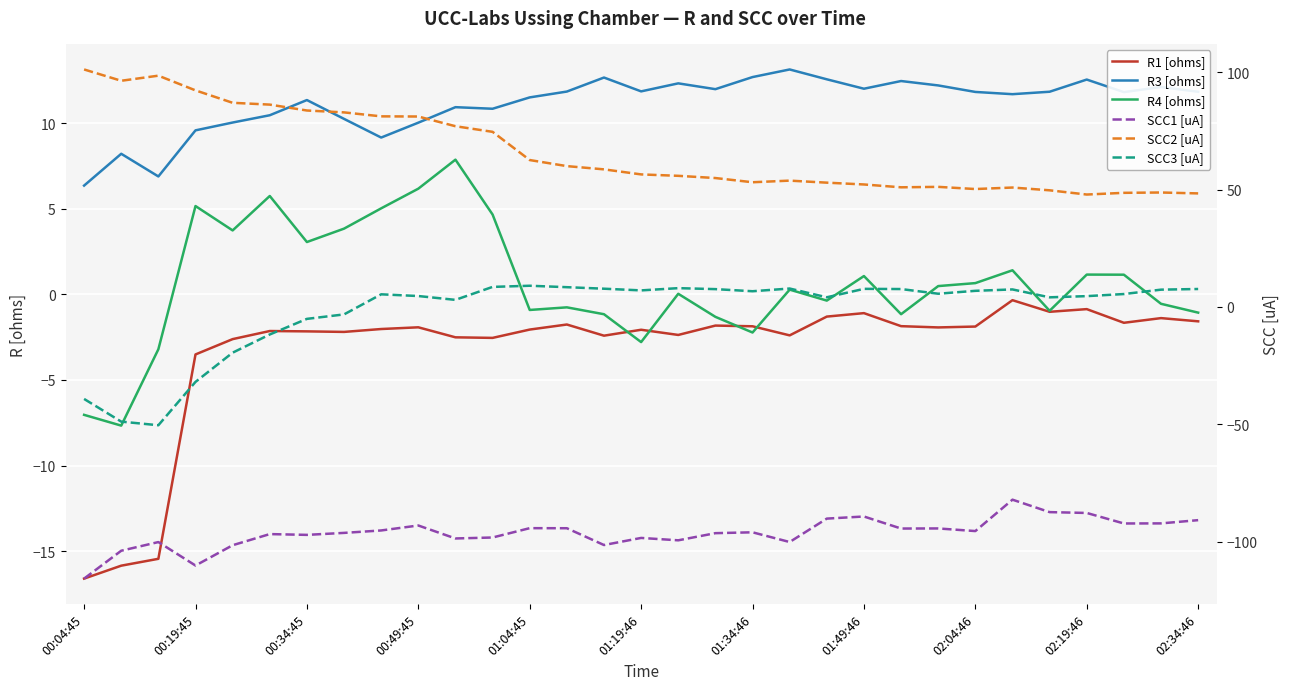

How many values in the R1 [ohms] series are below -2?

16